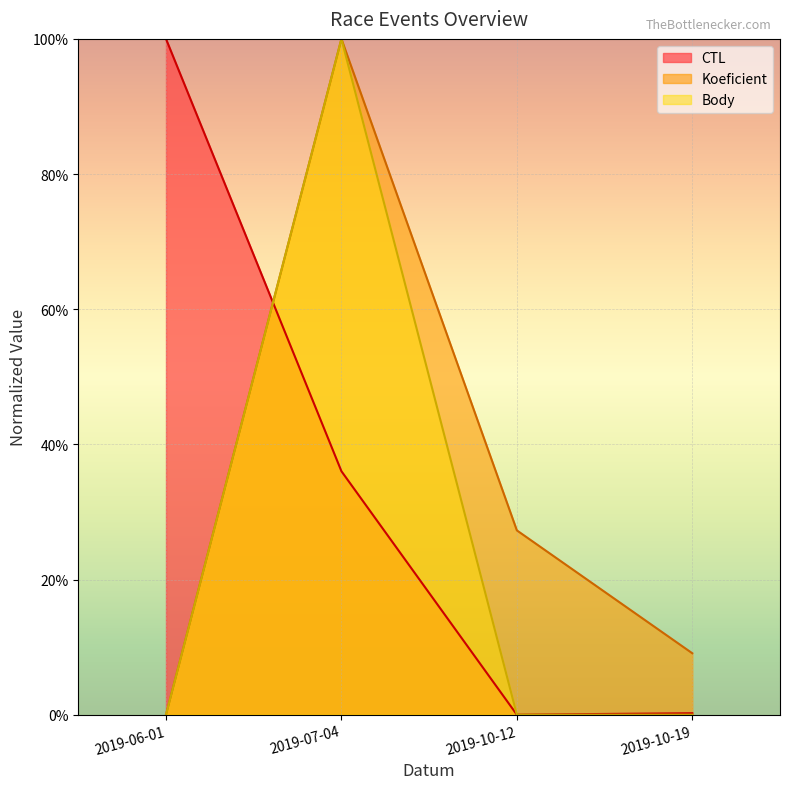

Where is CTL nearest to the value 50?

2019-07-04